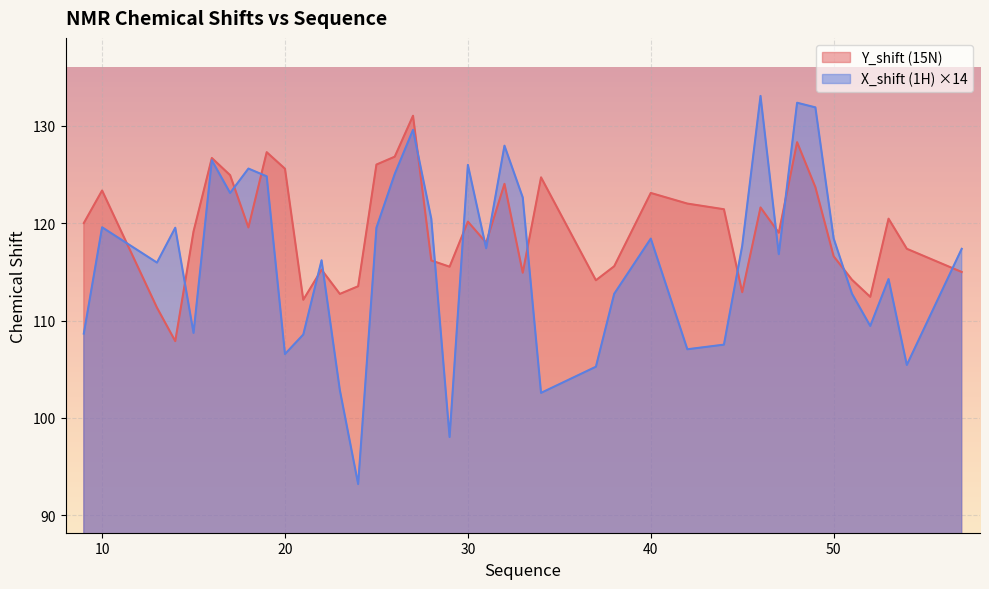

What is the sum of all X_shift values?

4650.0